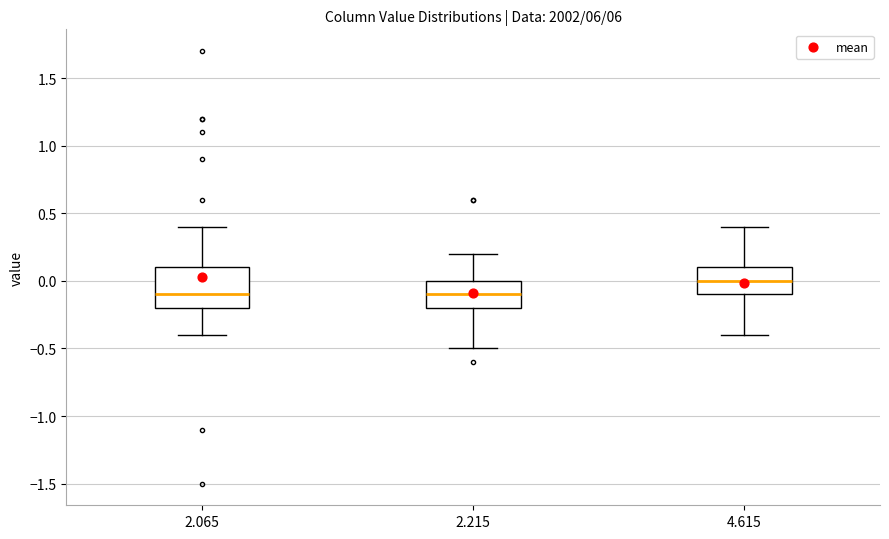

Reading left to right, transcribe this box plot: for each box, give where its median line is, the range the box spans, and where its two whiskers end, as read against the y-axis. The values are not printed on the chart, so give them approximately, as read against the axis.

2.065: median -0.1, box -0.2 to 0.1, whiskers -0.4 to 0.4
2.215: median -0.1, box -0.2 to 0.0, whiskers -0.5 to 0.2
4.615: median 0.0, box -0.1 to 0.1, whiskers -0.4 to 0.4